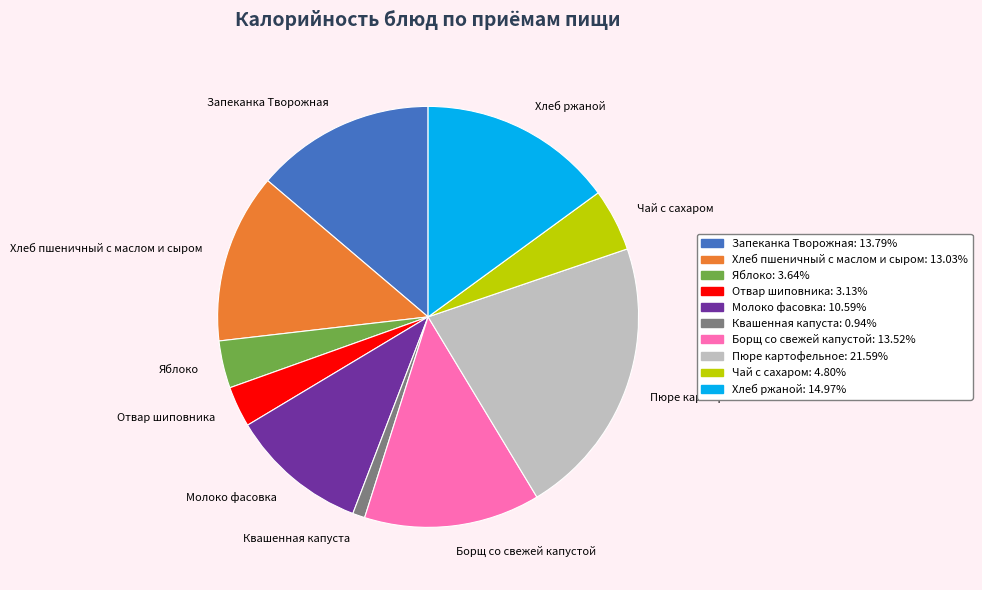

What is the smallest slice in the pie chart?

Квашенная капуста